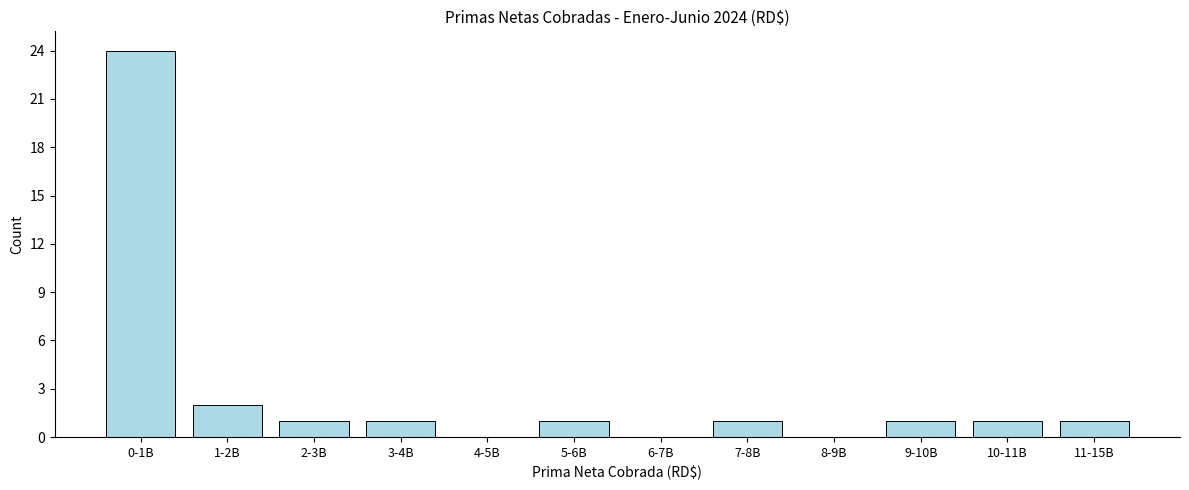

Reading right to left, list all the values displayed in this chart.

11-15B=1	10-11B=1	9-10B=1	8-9B=0	7-8B=1	6-7B=0	5-6B=1	4-5B=0	3-4B=1	2-3B=1	1-2B=2	0-1B=24